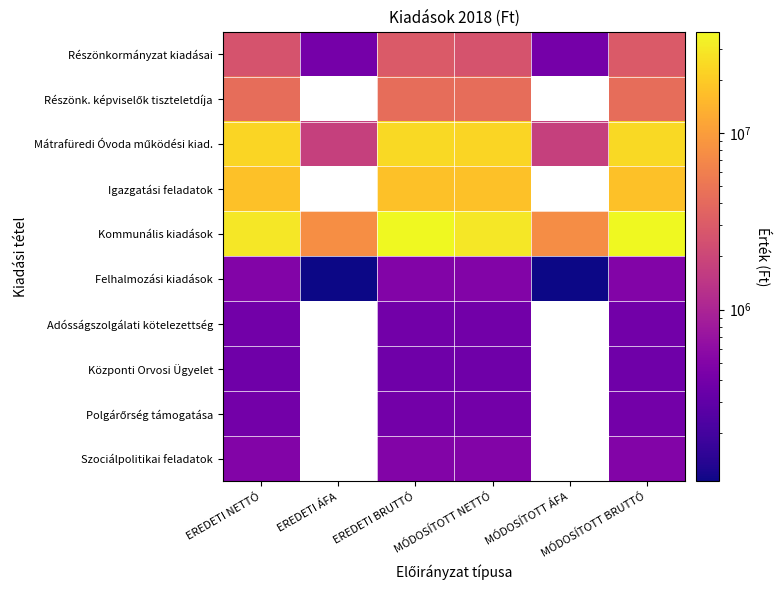

Is it true that Mátrafüredi Óvoda működési kiad. equals 1773000.0 at EREDETI ÁFA?

True